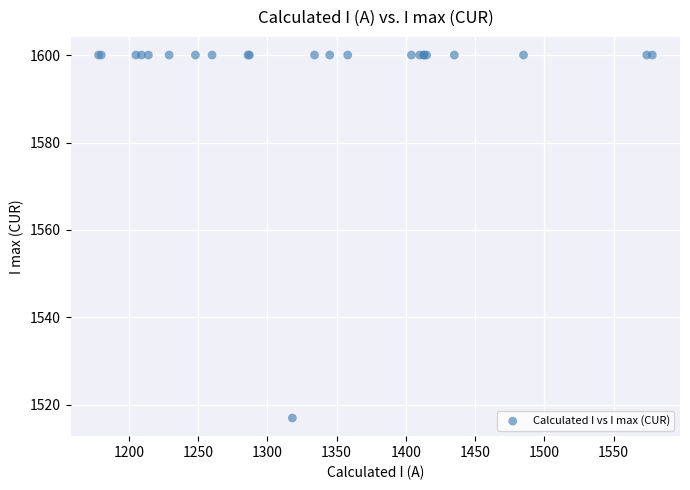

What Y value in the scatter plot is closest to 1558?

1517